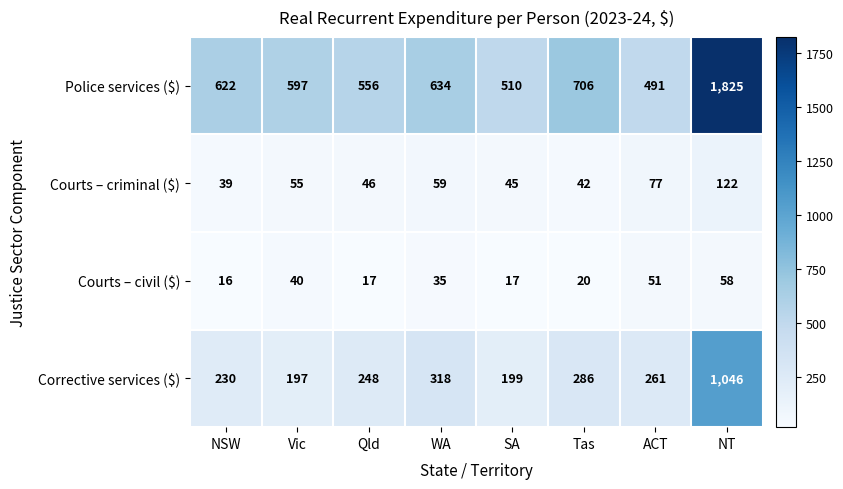

List the labels in order of Corrective services ($) value, largest first.

NT, WA, Tas, ACT, Qld, NSW, SA, Vic